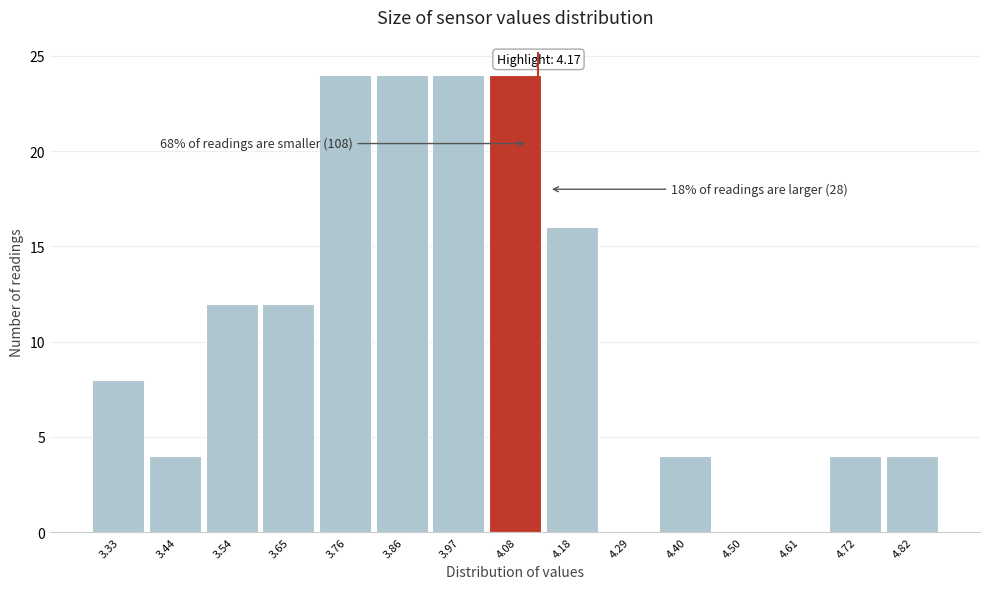

Reading left to right, what are all the values shown in this chart?

3.33=8	3.44=4	3.54=12	3.65=12	3.76=24	3.86=24	3.97=24	4.08=24	4.18=16	4.29=0	4.40=4	4.50=0	4.61=0	4.72=4	4.82=4